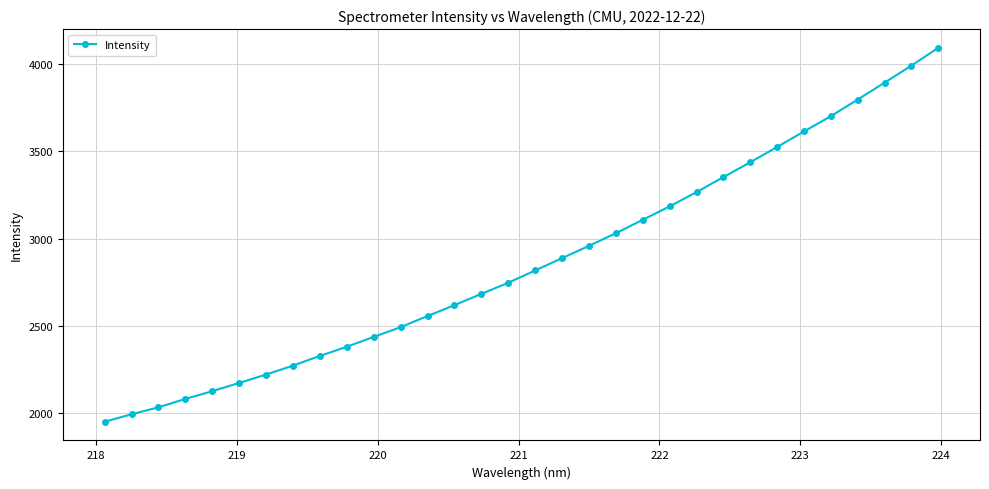

How many values are below 2817?

16